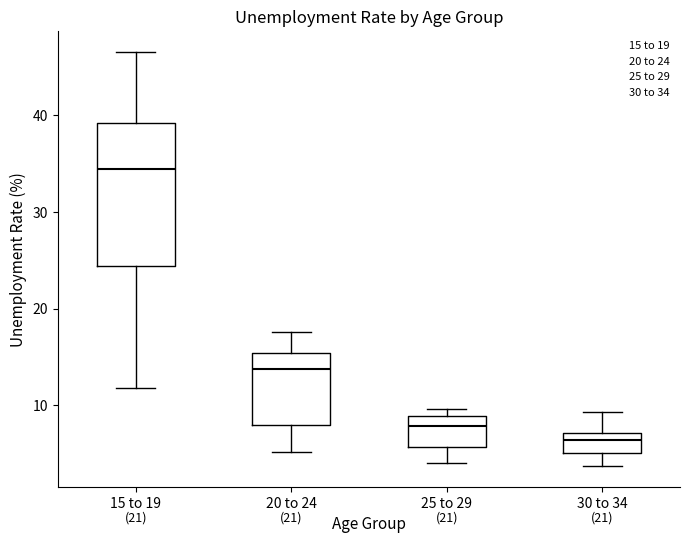

Reading left to right, read every box against the y-axis: the position of its median line, the range the box covers, and the ends of its whiskers. The values are not printed on the chart, so give them approximately, as read against the axis.

15 to 19: median 34, box 24 to 39, whiskers 12 to 47
20 to 24: median 14, box 8 to 15, whiskers 5 to 18
25 to 29: median 8, box 6 to 9, whiskers 4 to 10
30 to 34: median 6, box 5 to 7, whiskers 4 to 9